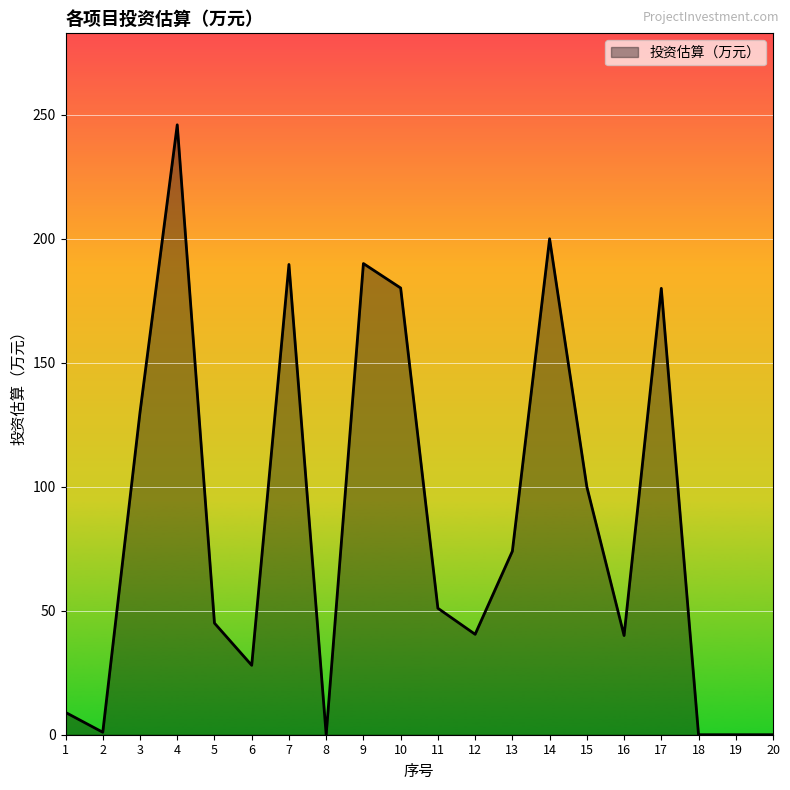

What is the difference between the maximum and minimum values?

245.9